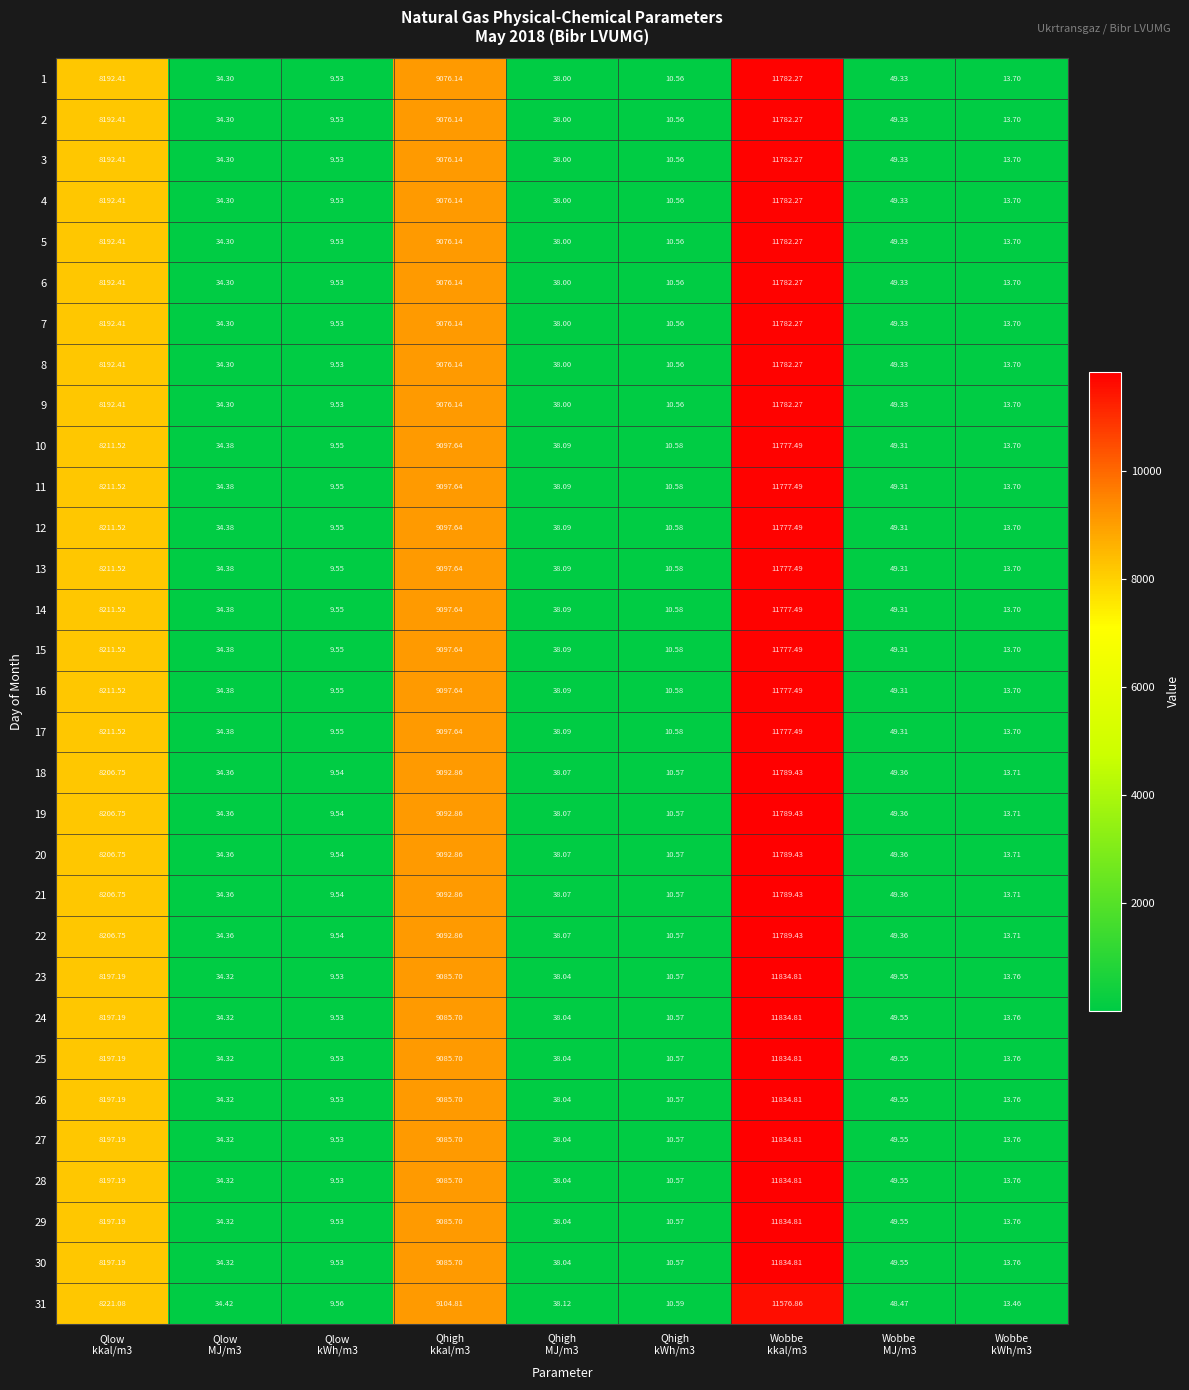

Rank the series by their maximum value, from highest to lowest.

23, 24, 25, 26, 27, 28, 29, 30, 18, 19, 20, 21, 22, 1, 2, 3, 4, 5, 6, 7, 8, 9, 10, 11, 12, 13, 14, 15, 16, 17, 31